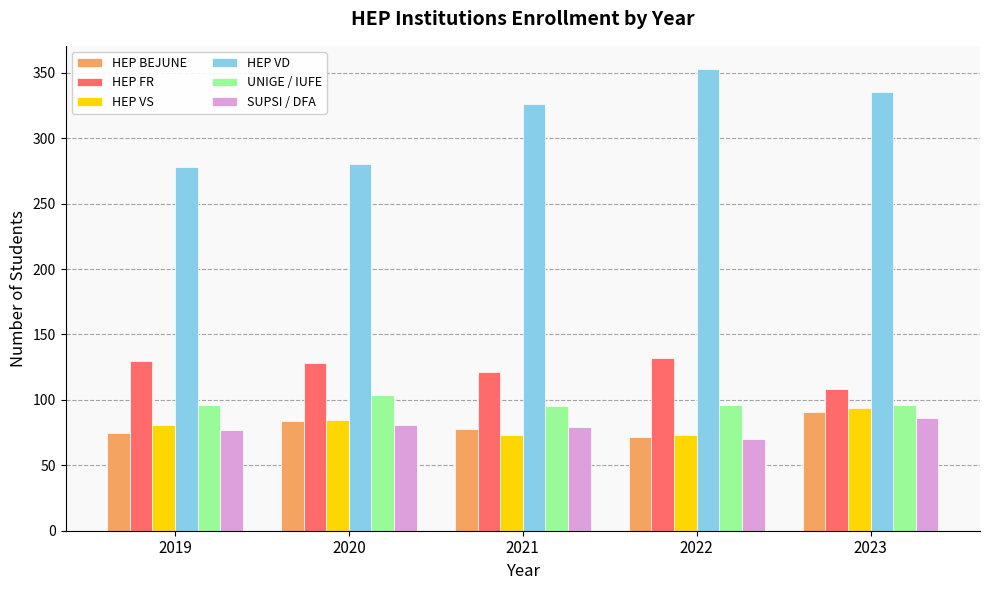

Is the value of UNIGE / IUFE at 2020 greater than the value of SUPSI / DFA at 2023?

Yes